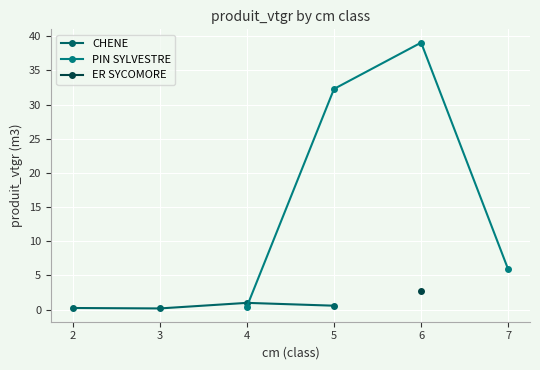

Is it true that CHENE equals 1.0 at 4?

True